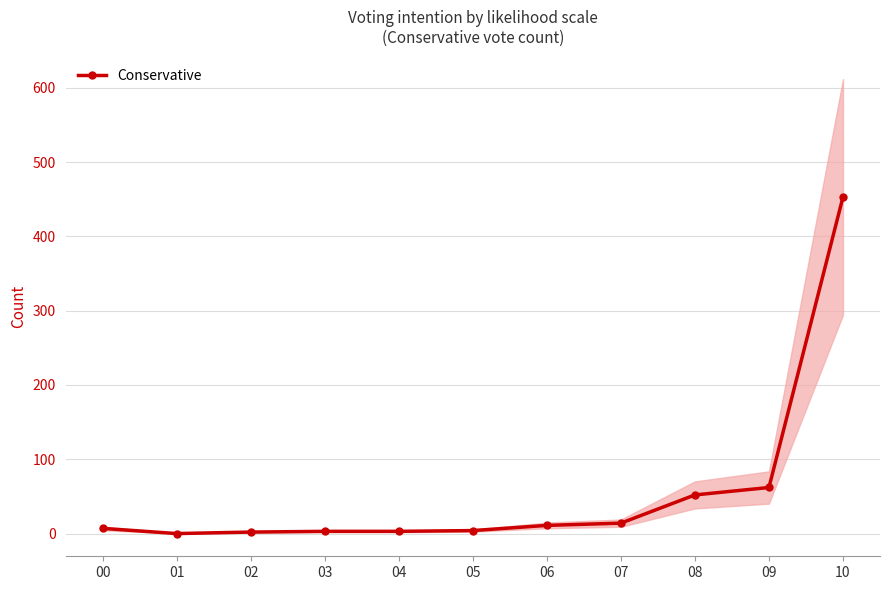

Does the chart have visible grid lines?

Yes